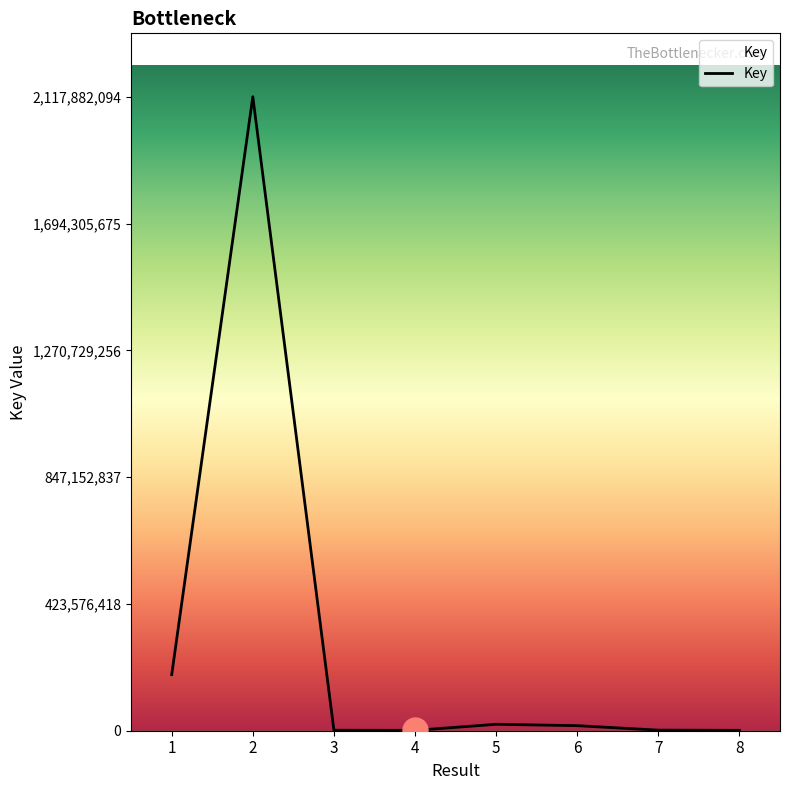

Where is the data nearest to the value 1059529814?

1